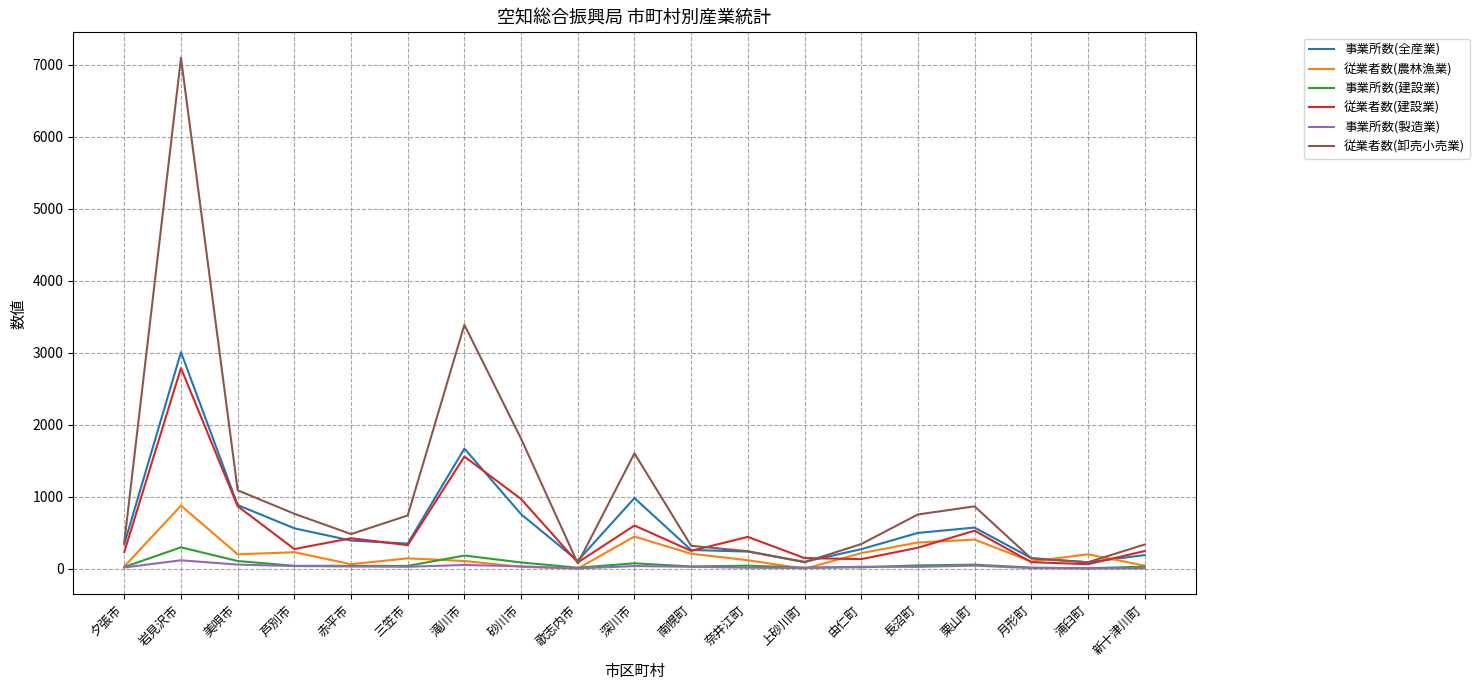

True or false: 従業者数(農林漁業) has more than 0 points higher than both neighbors.

True